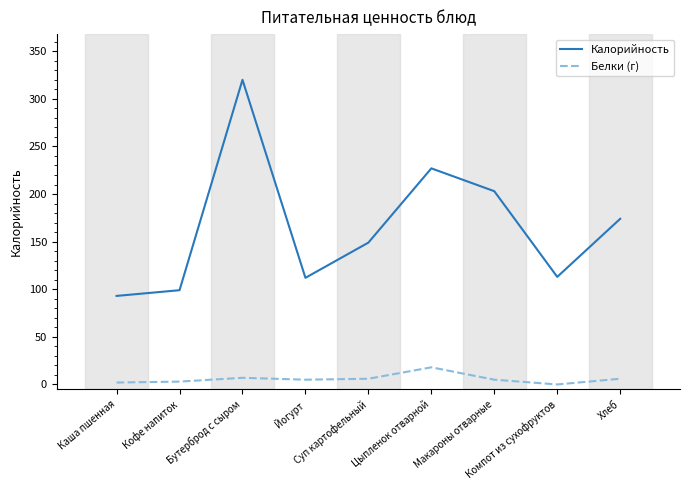

What is the greatest value displayed?

320